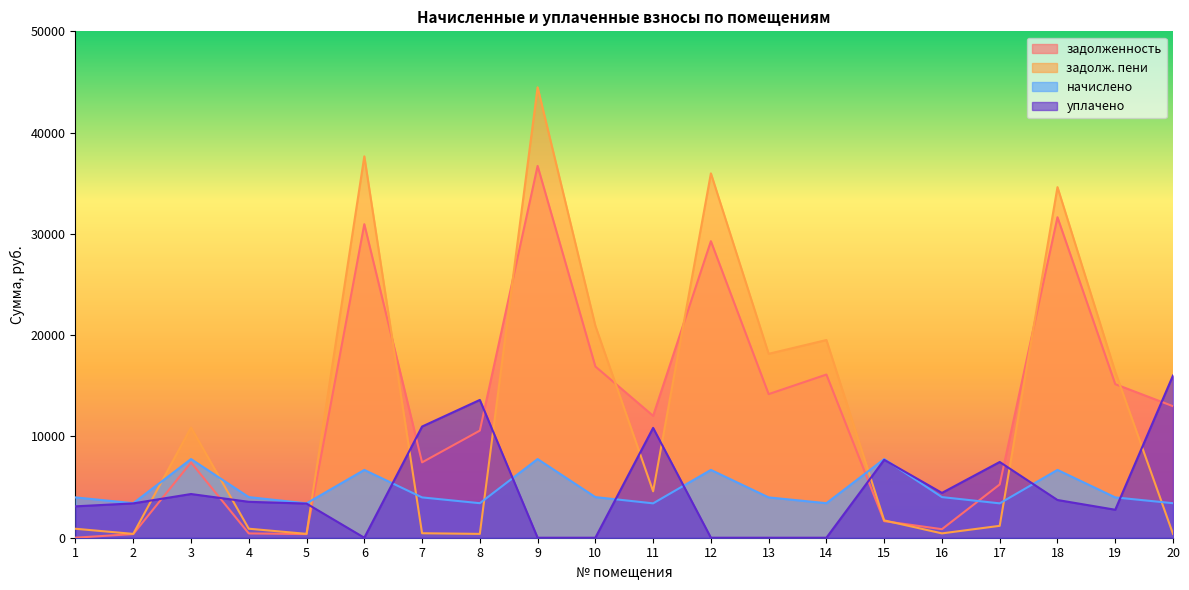

List the labels in order of задолженность value, smallest first.

1, 5, 2, 4, 16, 15, 17, 3, 7, 8, 11, 20, 13, 19, 14, 10, 12, 6, 18, 9